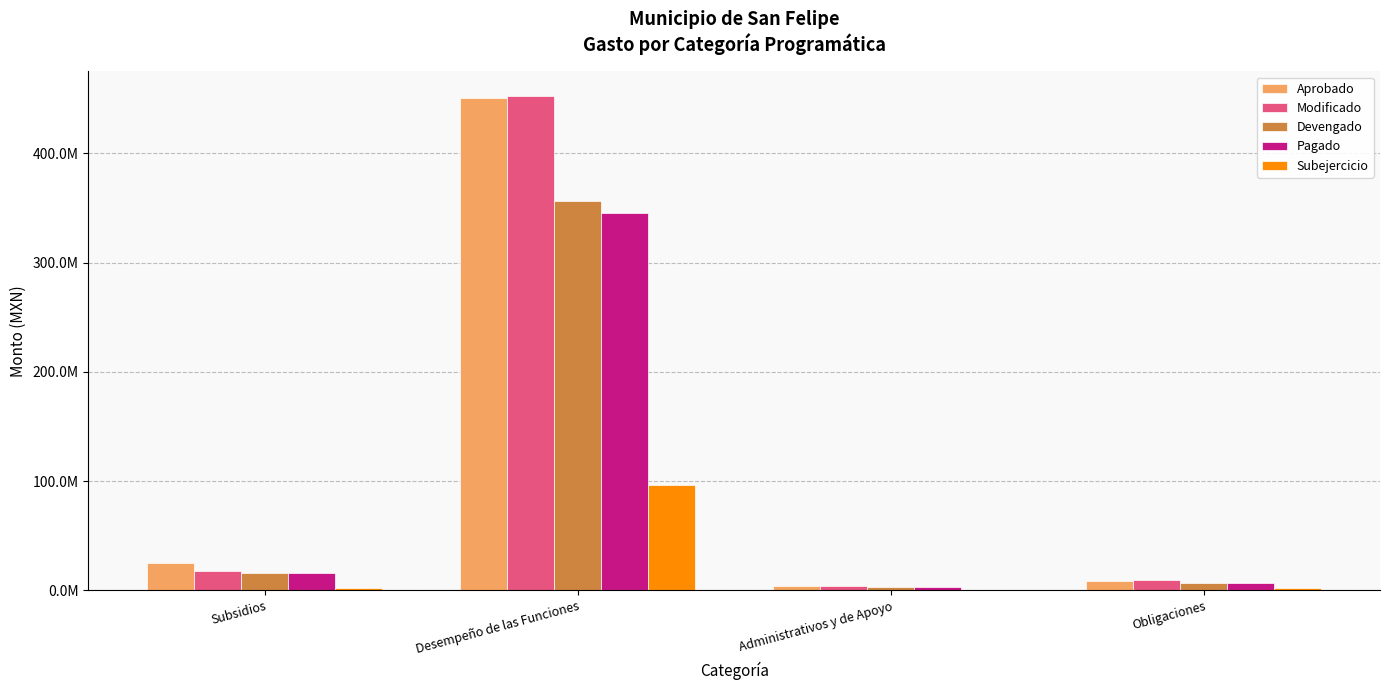

Does the chart contain stacked bars?

No